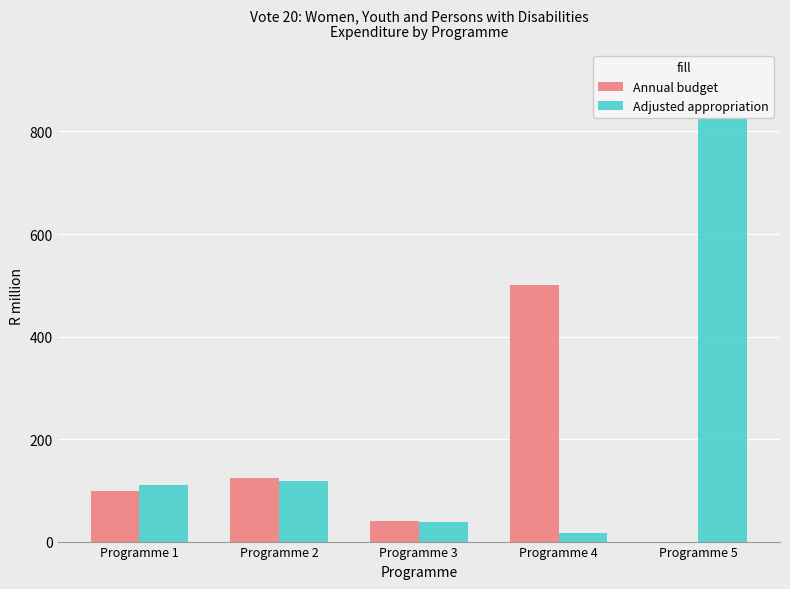

At how many categories does at least one series exceed 240?

2